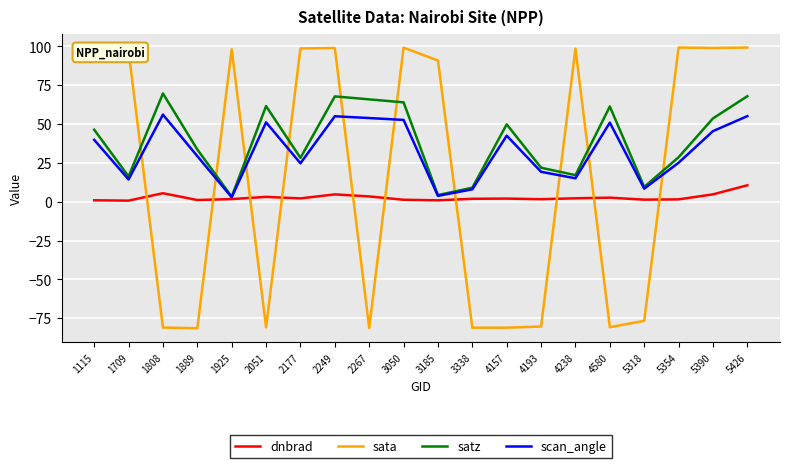

What is the average value of the satz series?

39.0